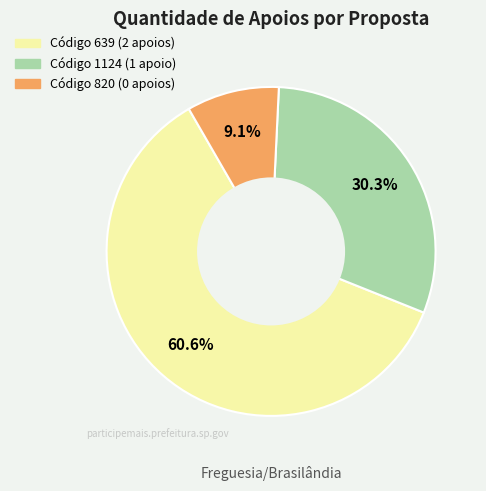

To the nearest percent, what is the average slice percentage?

33%